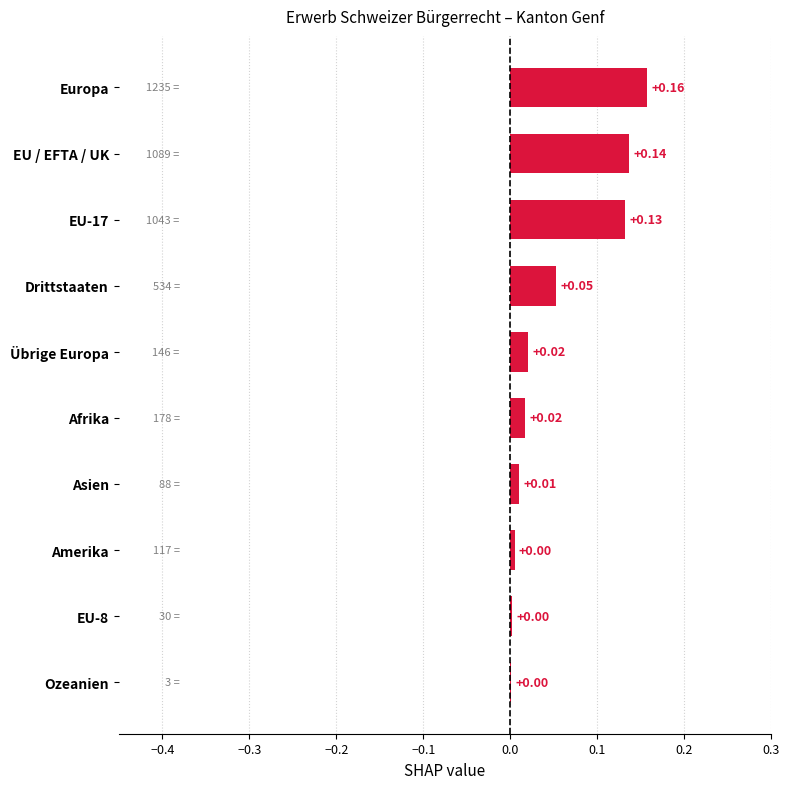

Between EU-17 and Europa, which is larger?

Europa